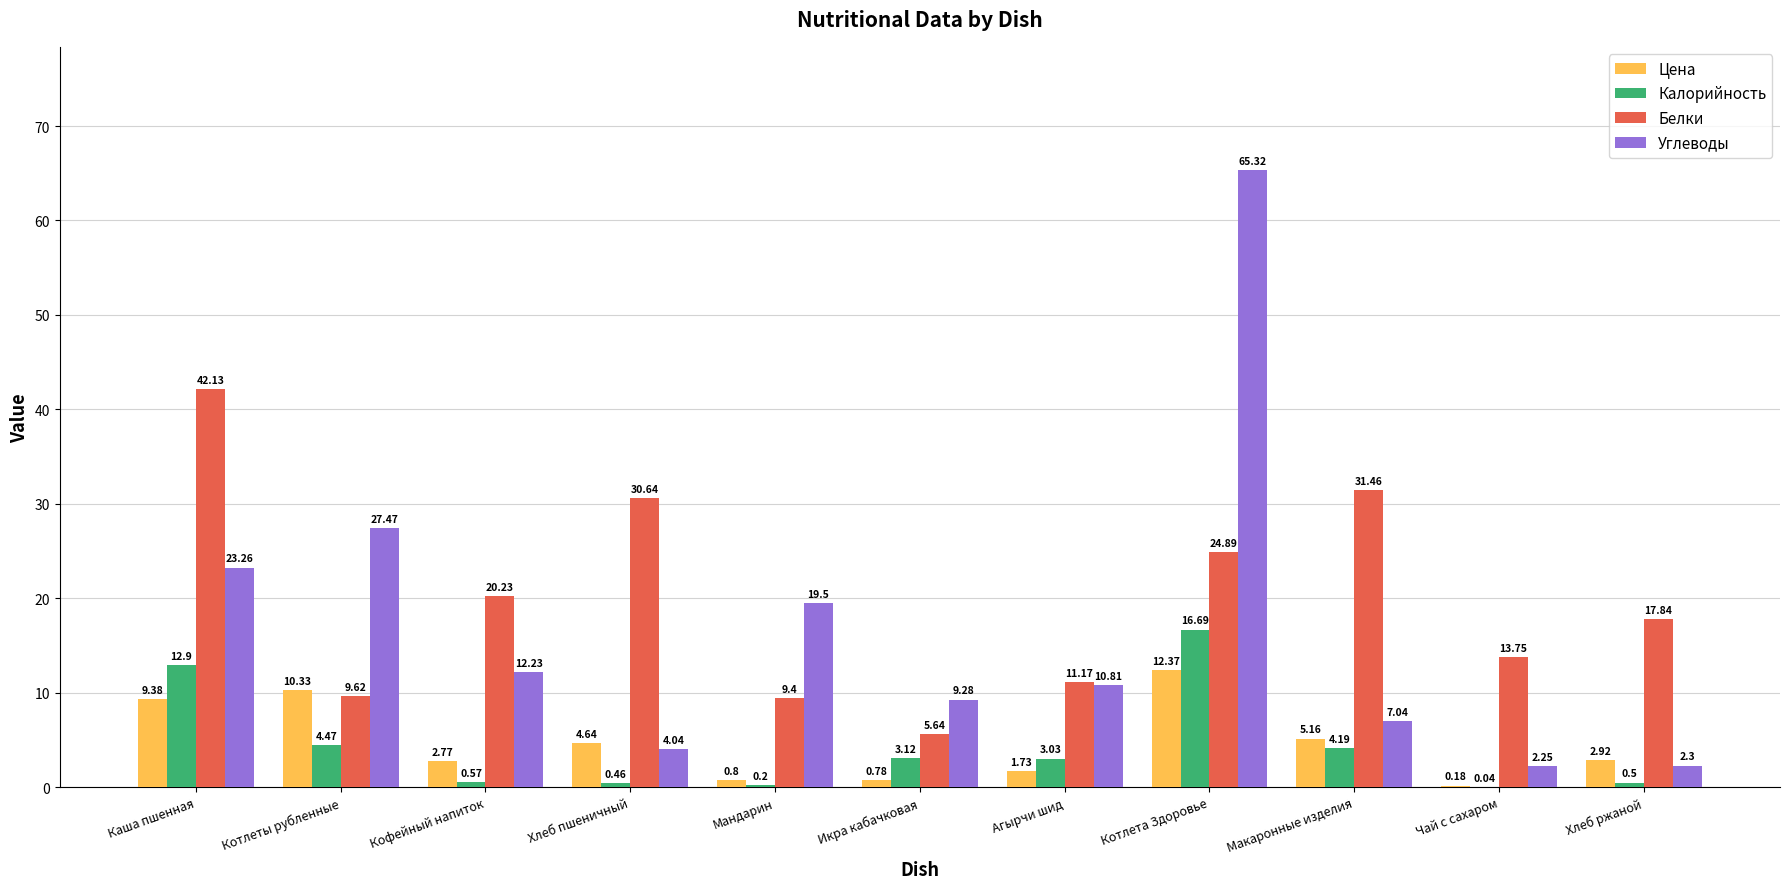

Is the value of Калорийность at Хлеб пшеничный greater than the value of Белки at Агырчи шид?

No